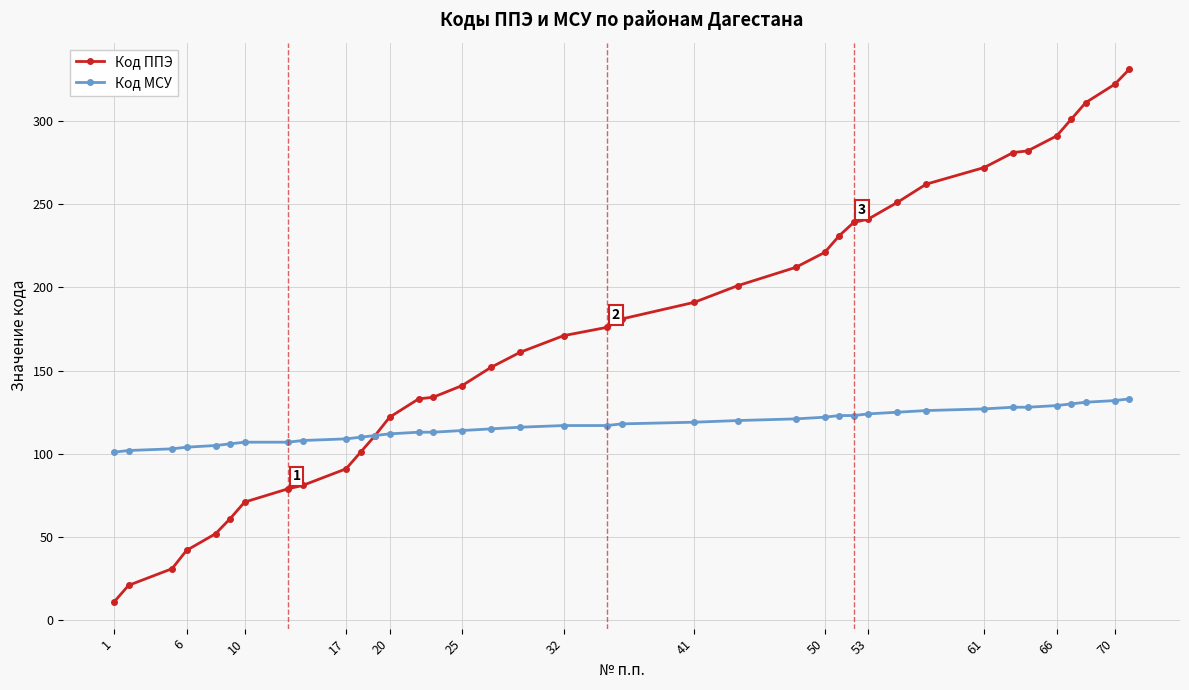

How many categories are shown in the chart?

38